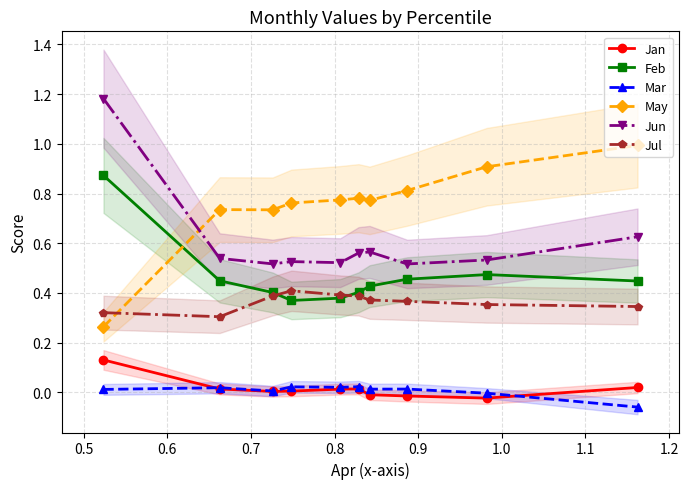

True or false: Feb has more than 0 interior local peaks.

True